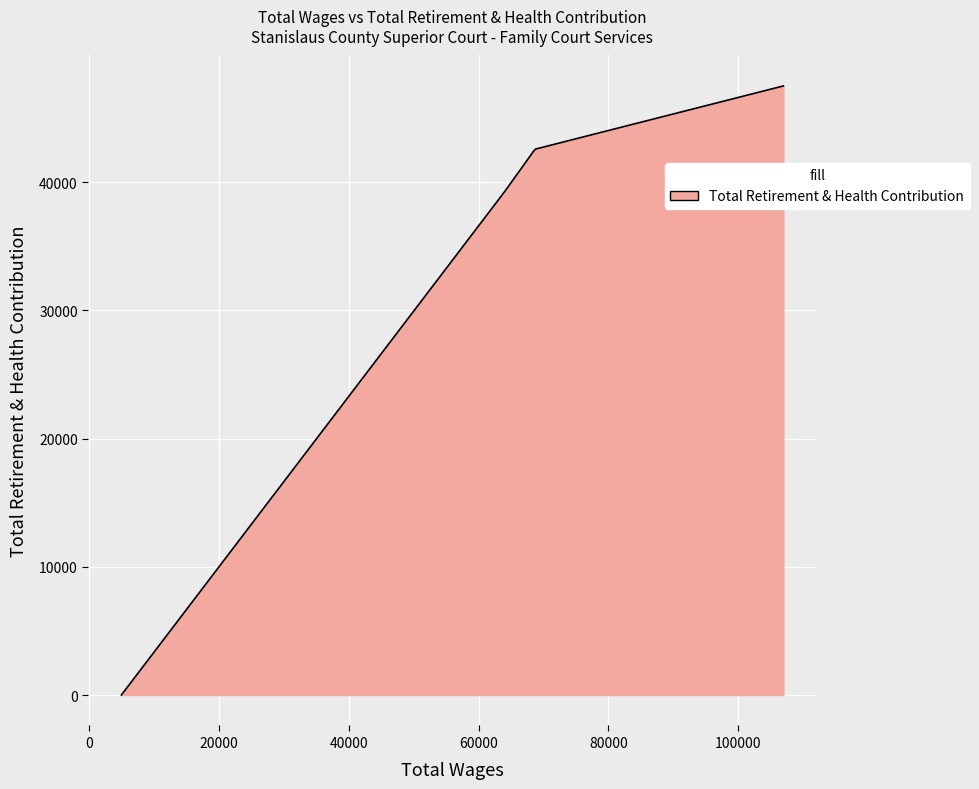

What is the maximum value shown in the chart?

47511.0